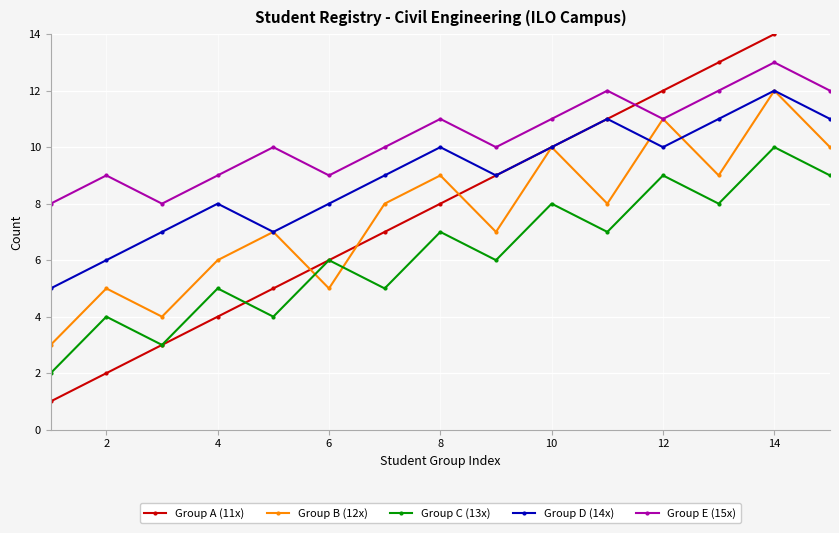

How many series are shown in this chart?

5